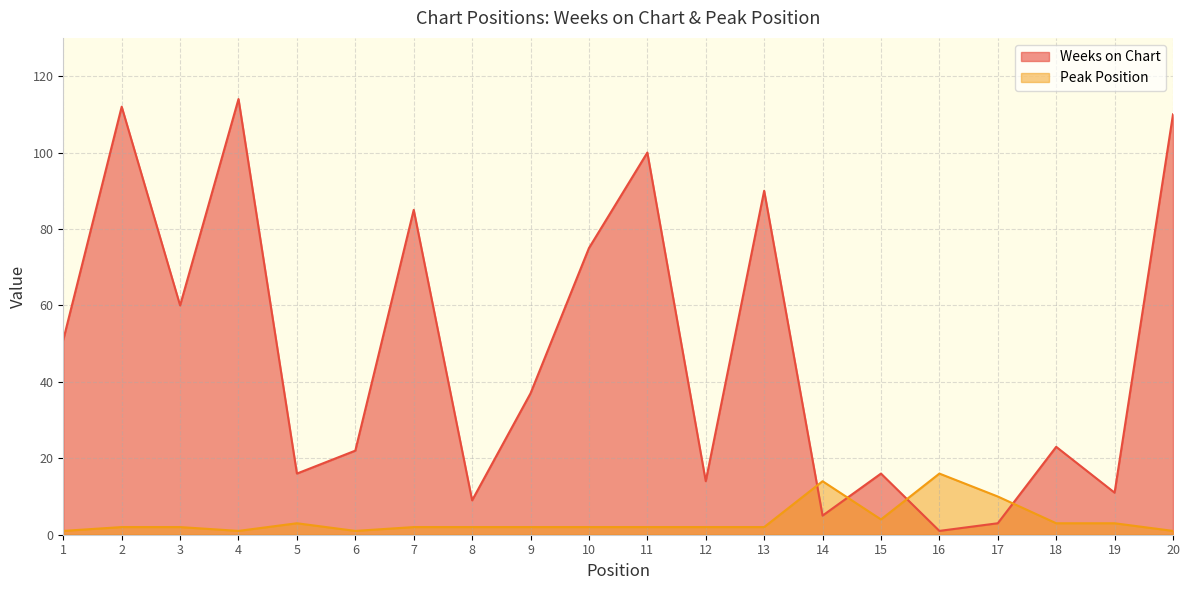

What is the difference between the maximum and minimum values in the Weeks on Chart series?

113